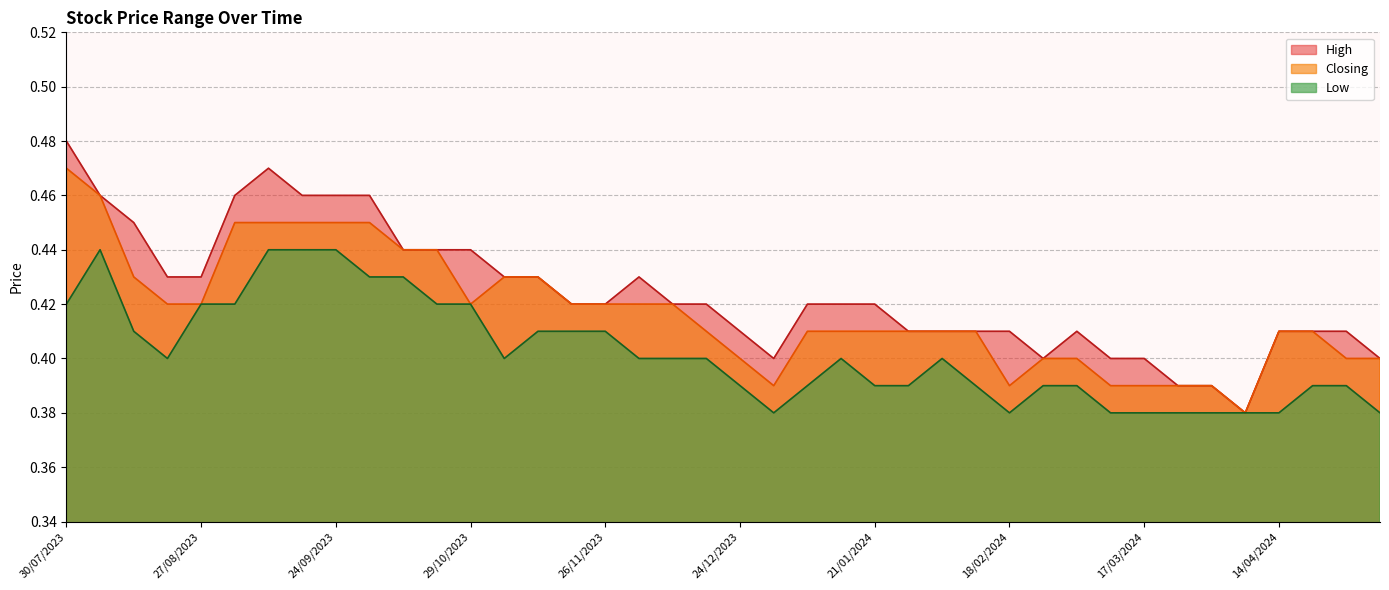

Where is Closing nearest to the value 0?

07/04/2024